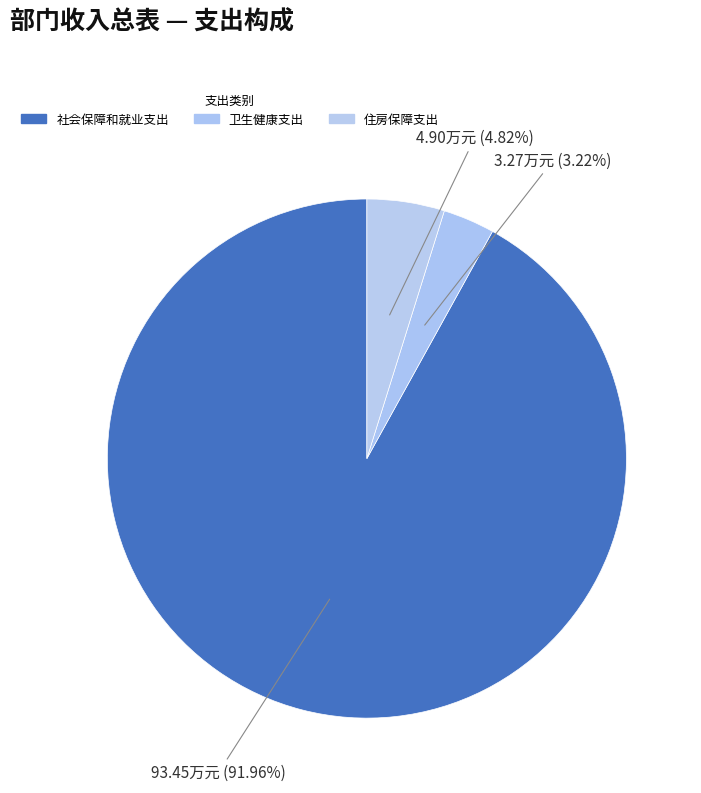

Does any single category account for the majority?

Yes